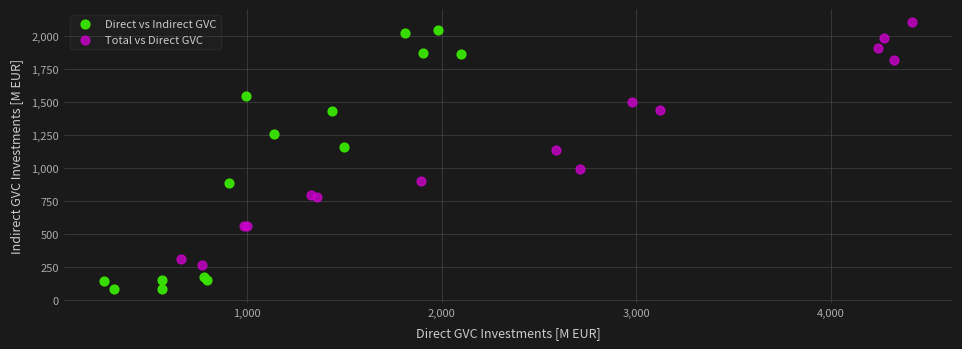

Which series reaches the minimum Y coordinate?

Direct vs Indirect GVC